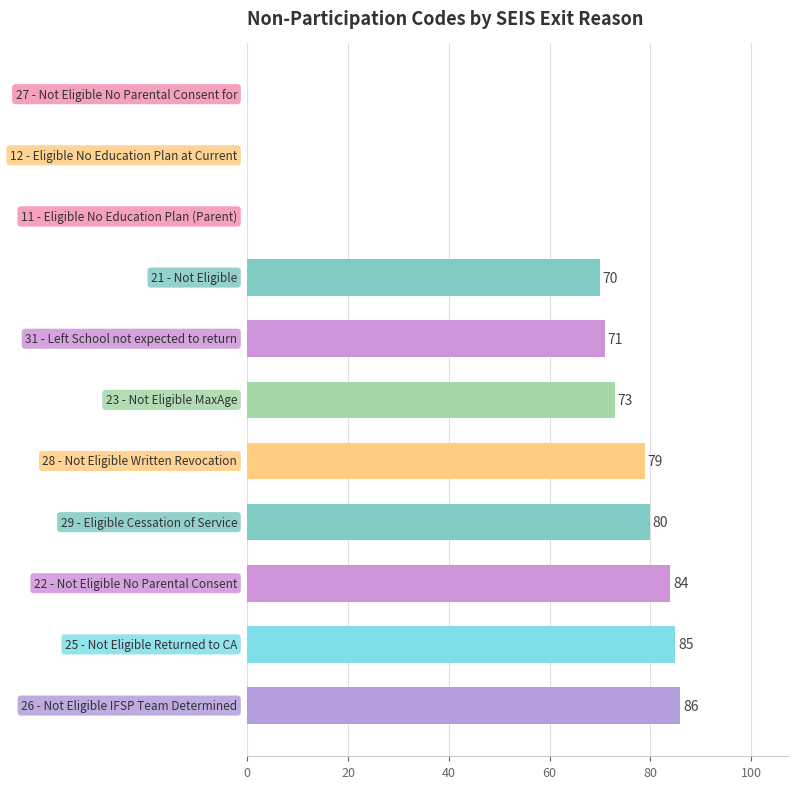

What is the greatest value displayed?

86